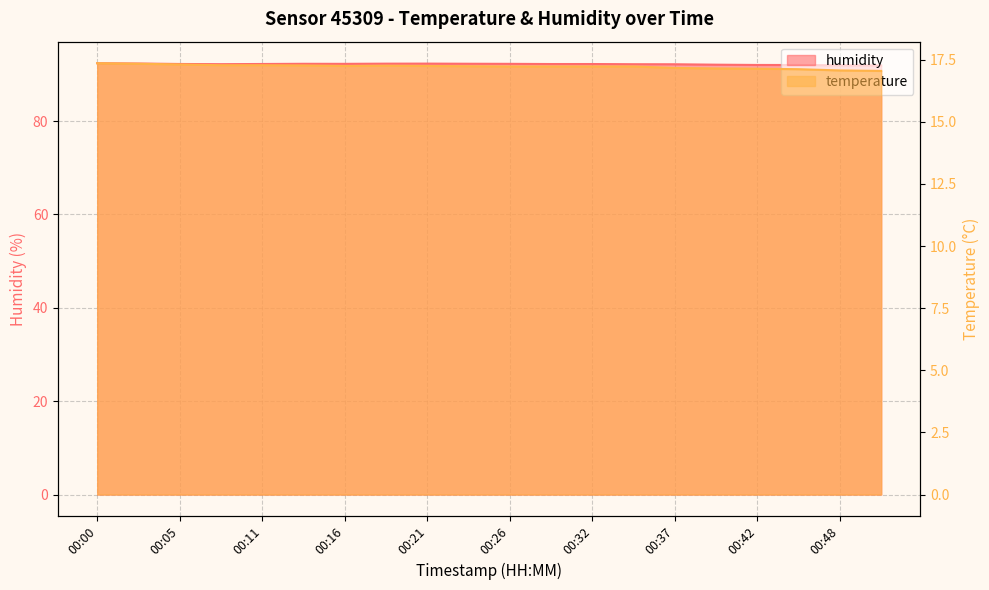

List the labels in order of temperature value, largest first.

00:00, 00:03, 00:05, 00:08, 00:11, 00:13, 00:19, 00:16, 00:21, 00:24, 00:26, 00:29, 00:32, 00:34, 00:37, 00:40, 00:42, 00:45, 00:48, 00:50